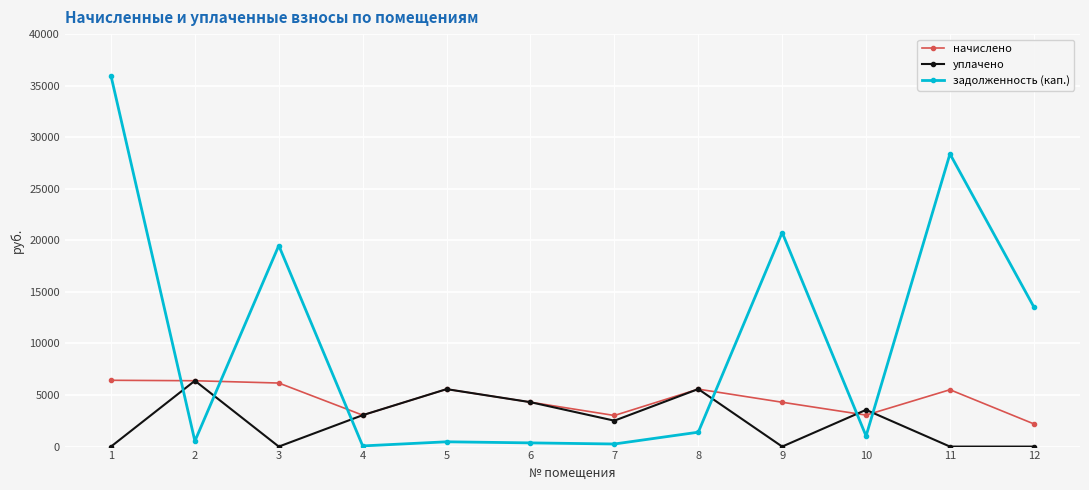

What is the sum of the уплачено values at 2 and 9?

6385.4